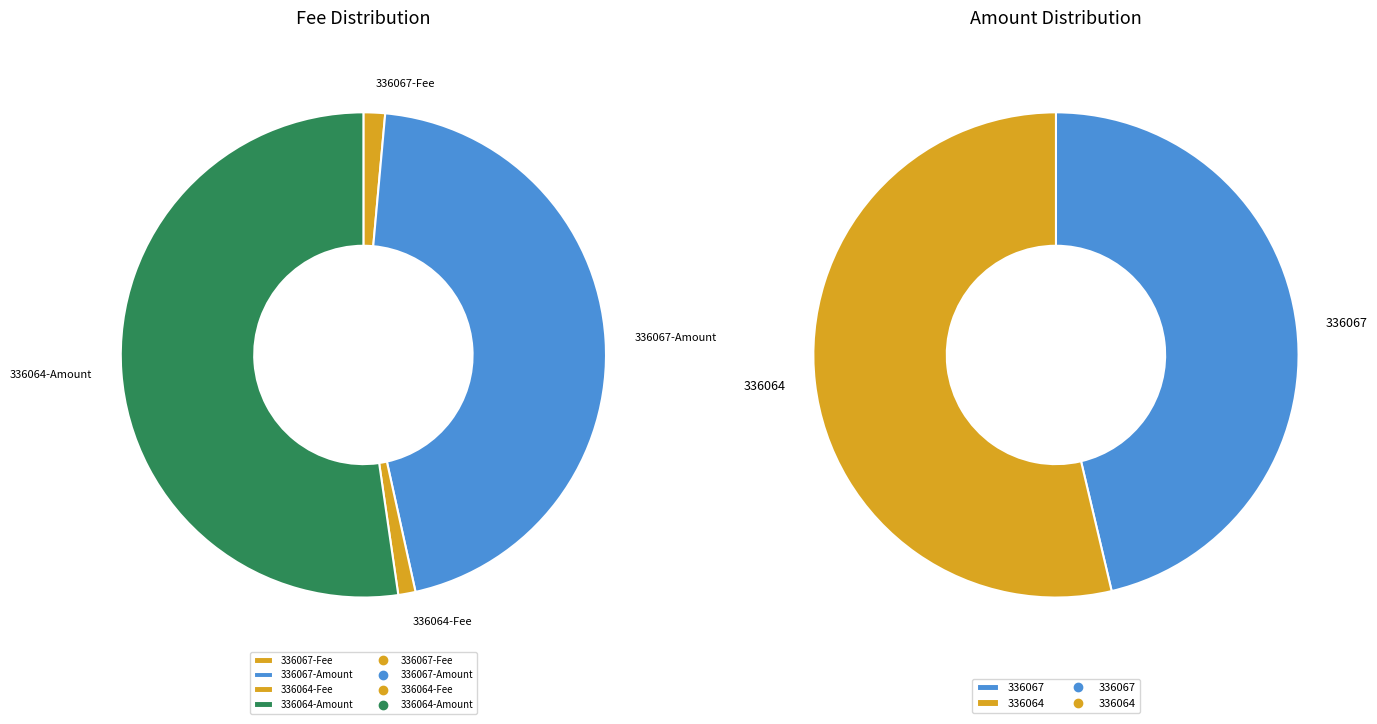

Does 336067 account for over 50% of the chart?

No